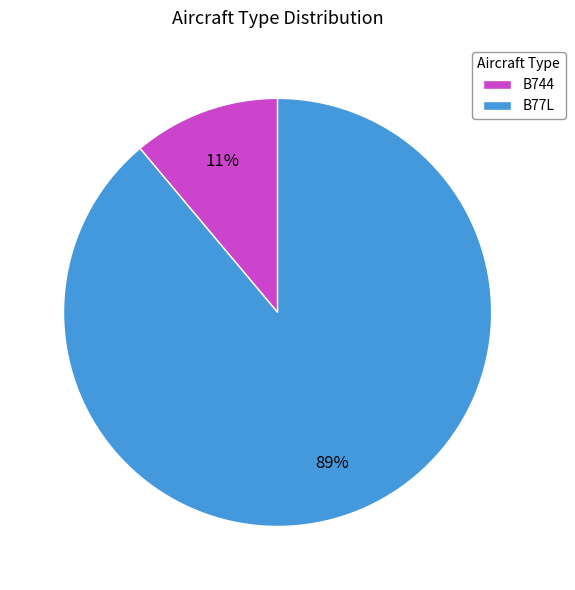

Which slice is the smallest?

B744